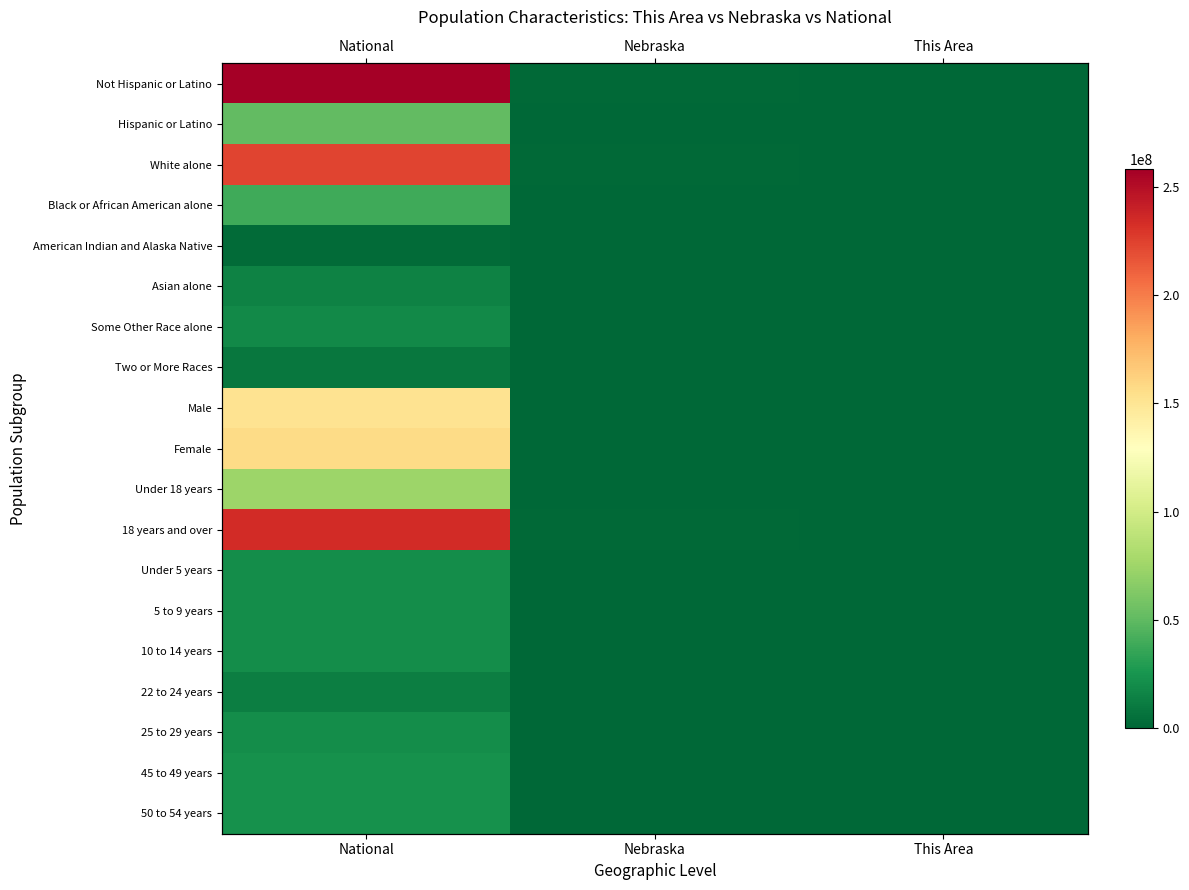

What is the difference between the 22 to 24 years values at Nebraska and This Area?

76700